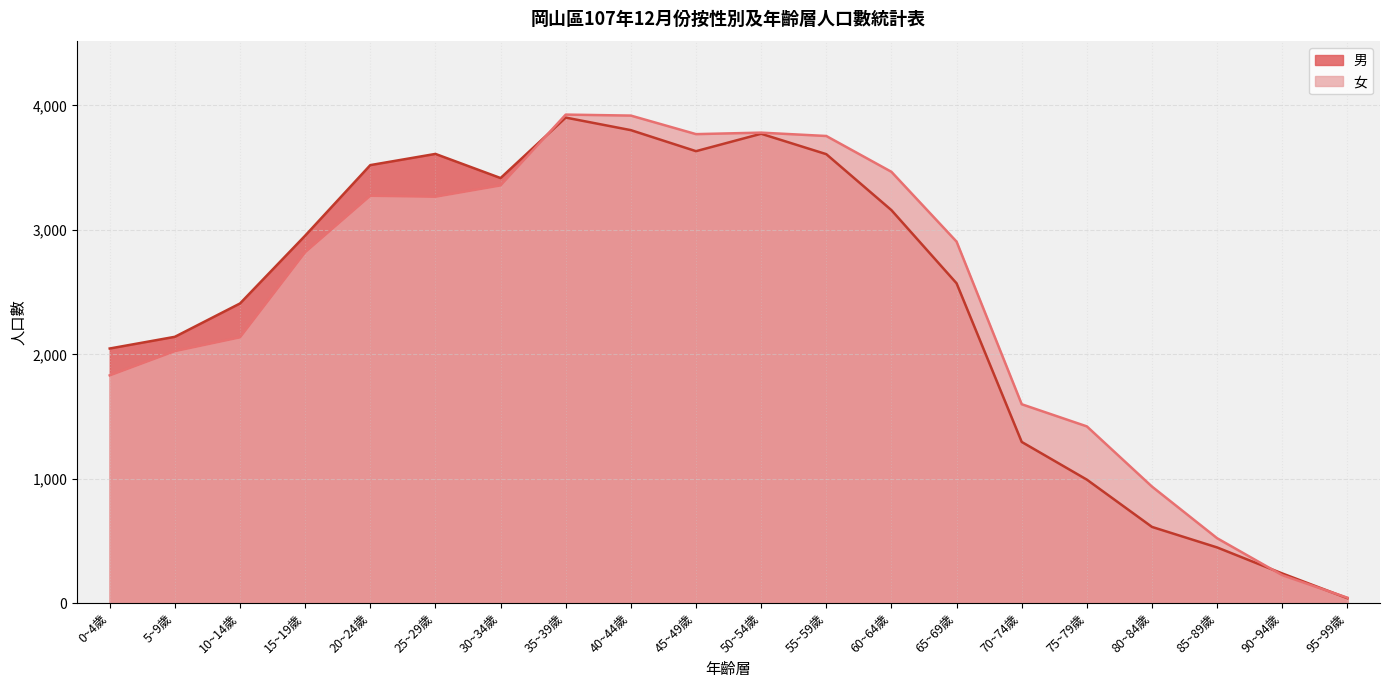

Reading left to right, list all the values displayed in this chart.

男: 0~4歲=2045	5~9歲=2139	10~14歲=2407	15~19歲=2952	20~24歲=3519	25~29歲=3609	30~34歲=3415	35~39歲=3901	40~44歲=3800	45~49歲=3631	50~54歲=3771	55~59歲=3607	60~64歲=3157	65~69歲=2569	70~74歲=1294	75~79歲=991	80~84歲=611	85~89歲=446	90~94歲=237	95~99歲=38
女: 0~4歲=1829	5~9歲=2024	10~14歲=2135	15~19歲=2819	20~24歲=3273	25~29歲=3265	30~34歲=3356	35~39歲=3925	40~44歲=3917	45~49歲=3768	50~54歲=3780	55~59歲=3753	60~64歲=3465	65~69歲=2904	70~74歲=1597	75~79歲=1419	80~84歲=935	85~89歲=520	90~94歲=223	95~99歲=42